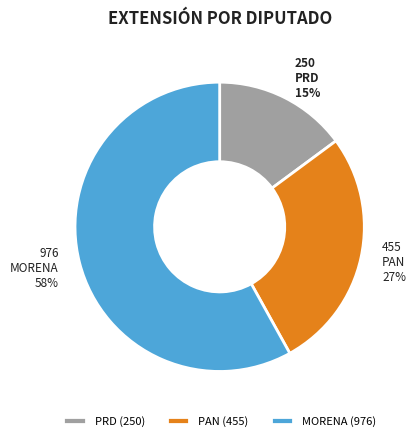

Is the sum of PAN and MORENA greater than half?

Yes